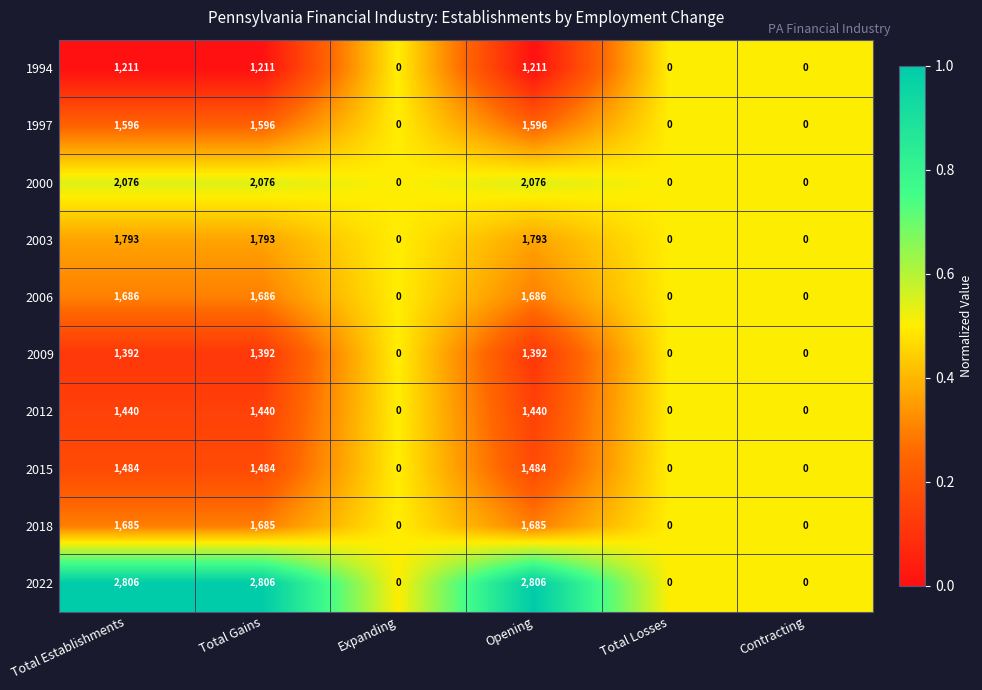

Which series has the largest total across all categories?

2022